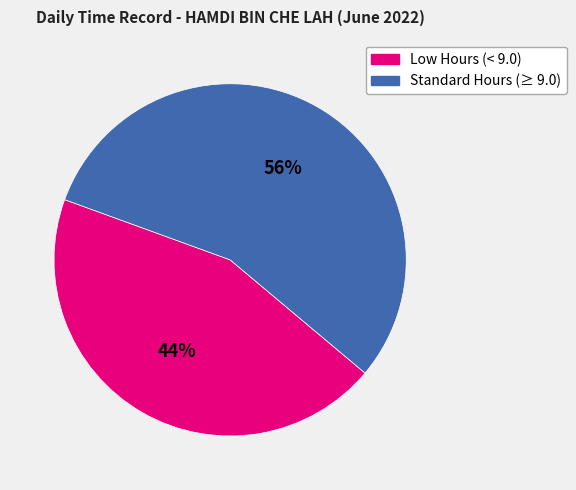

To the nearest percent, what is the average slice percentage?

50%